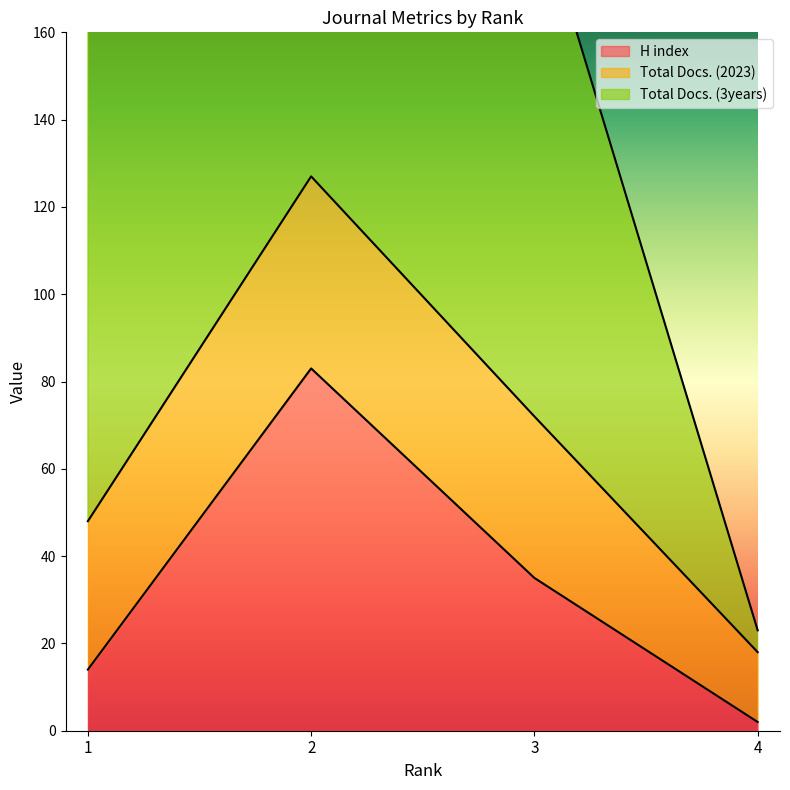

What is the maximum value for H index?

83